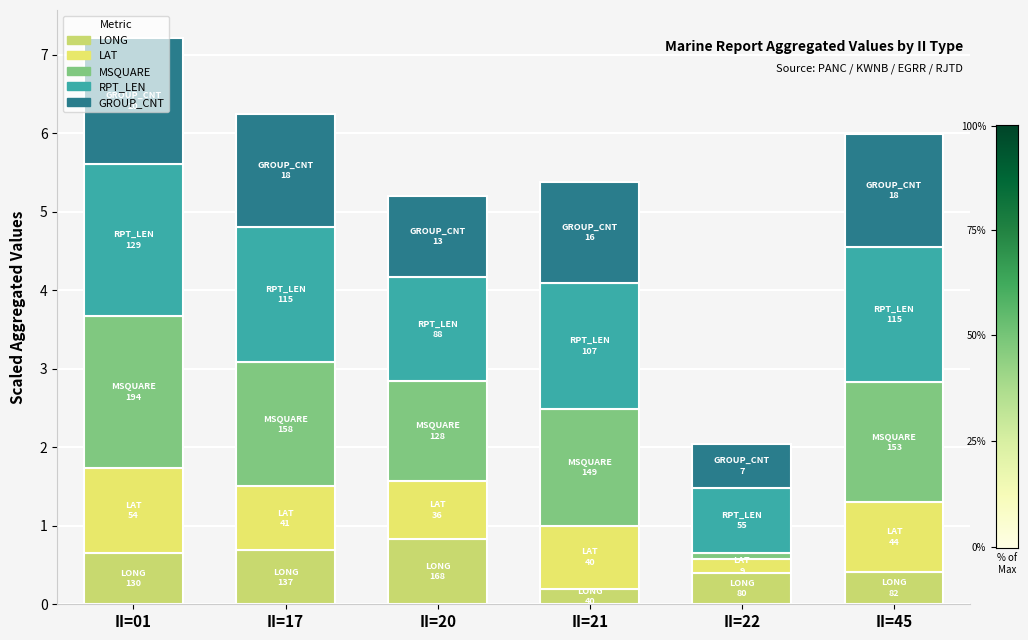

What is the average value of the MSQUARE series?

1.3